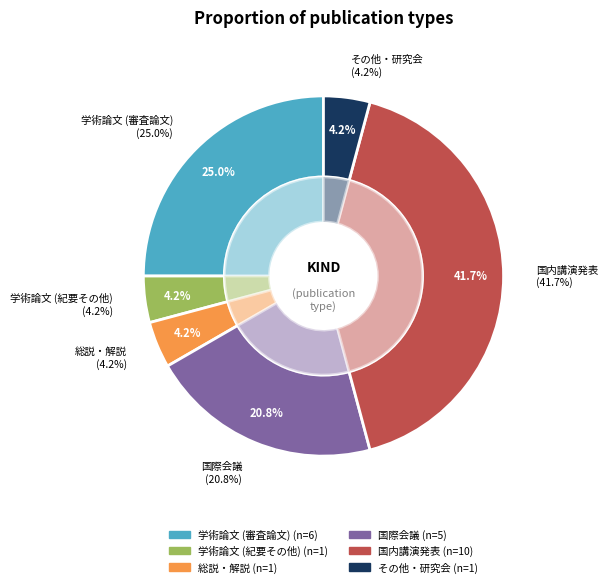

What is the ratio of the value at 学術論文 (紀要その他) to the value at 学術論文 (審査論文)?

0.2